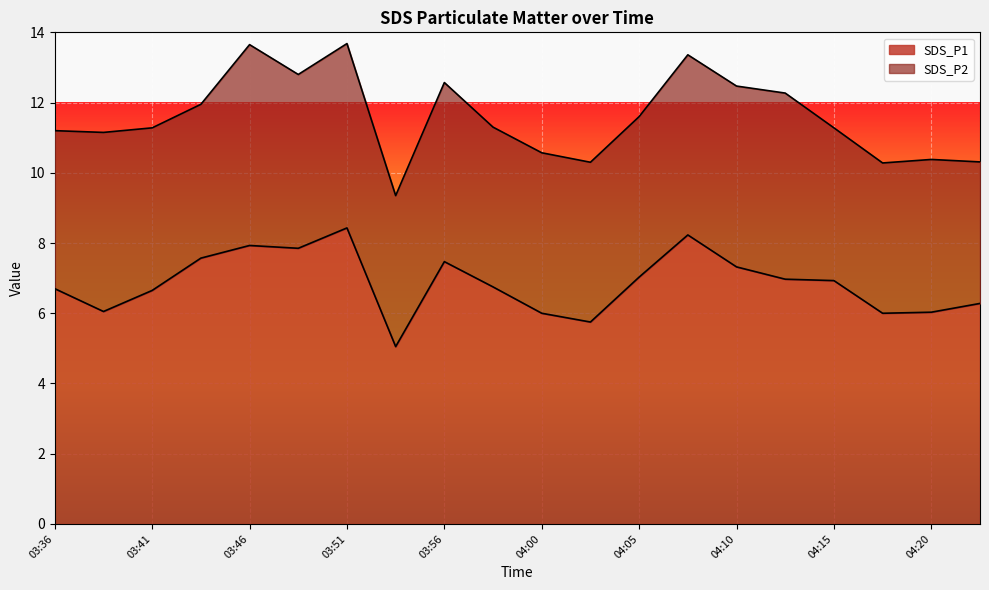

The chart shows a value of 4.0 at 03:51. True or false?

False